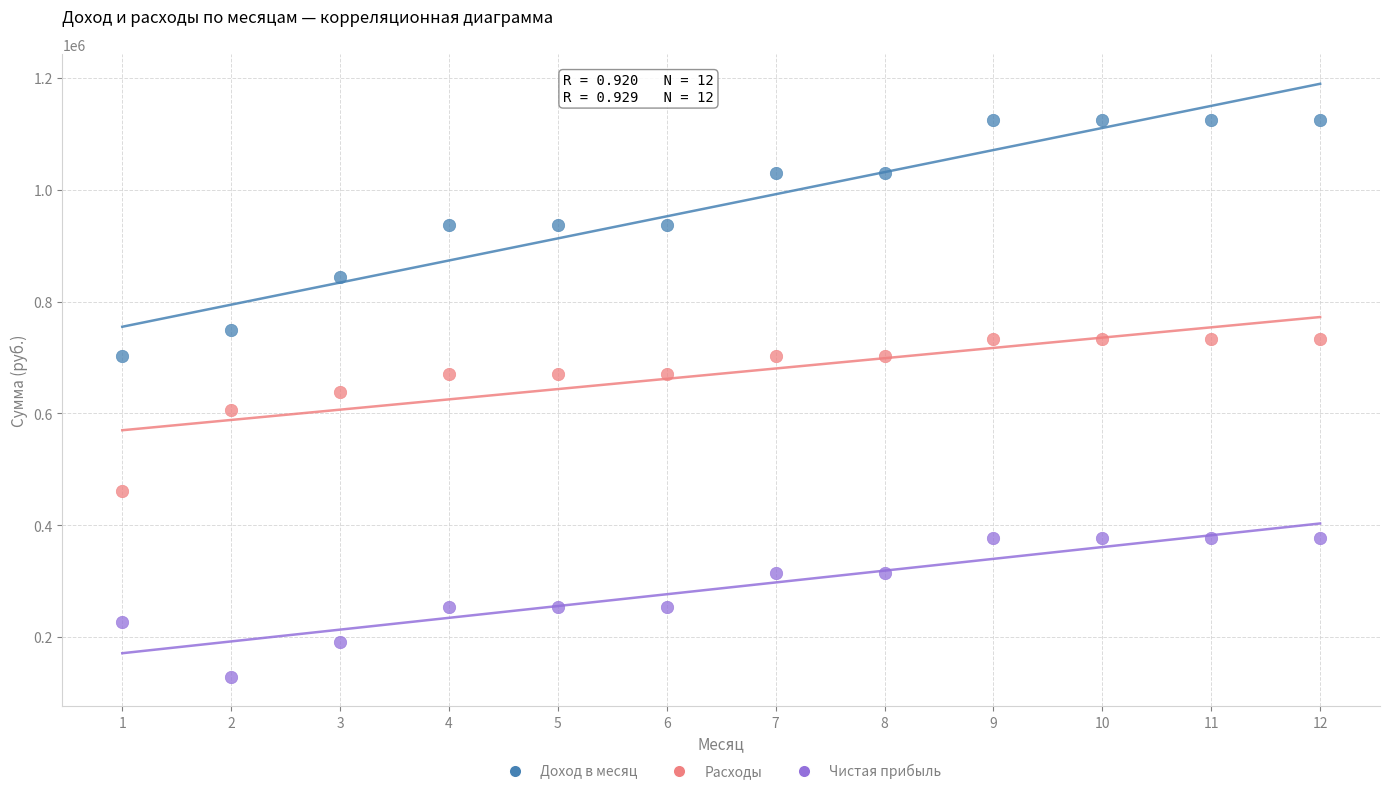

Which series contains the highest Y value?

Доход в месяц